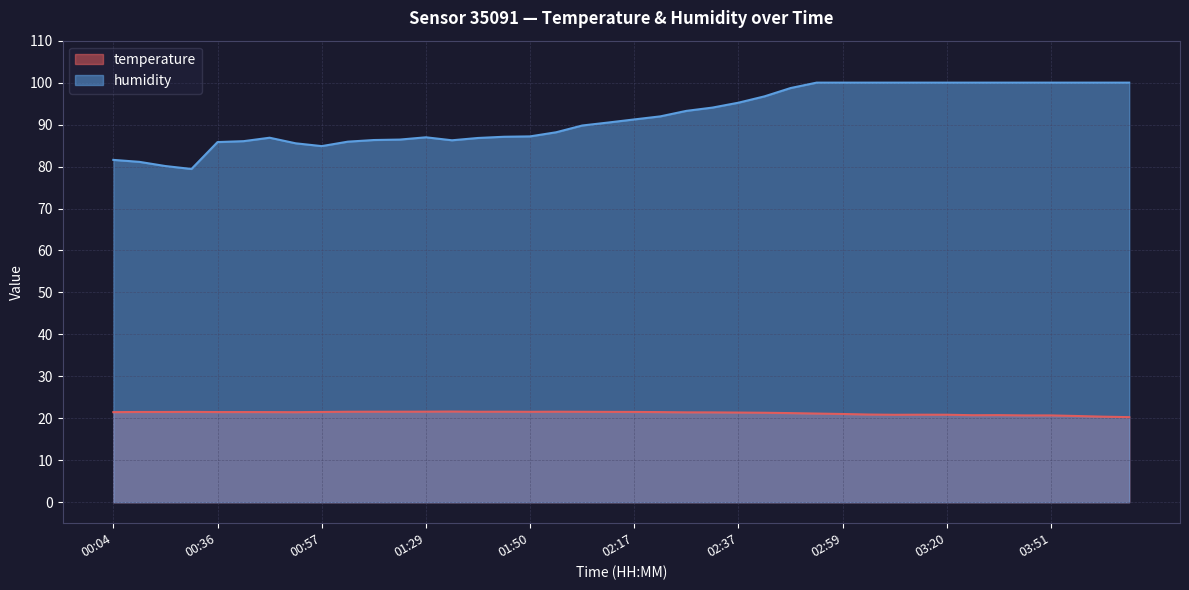

True or false: temperature and humidity cross at least once.

False